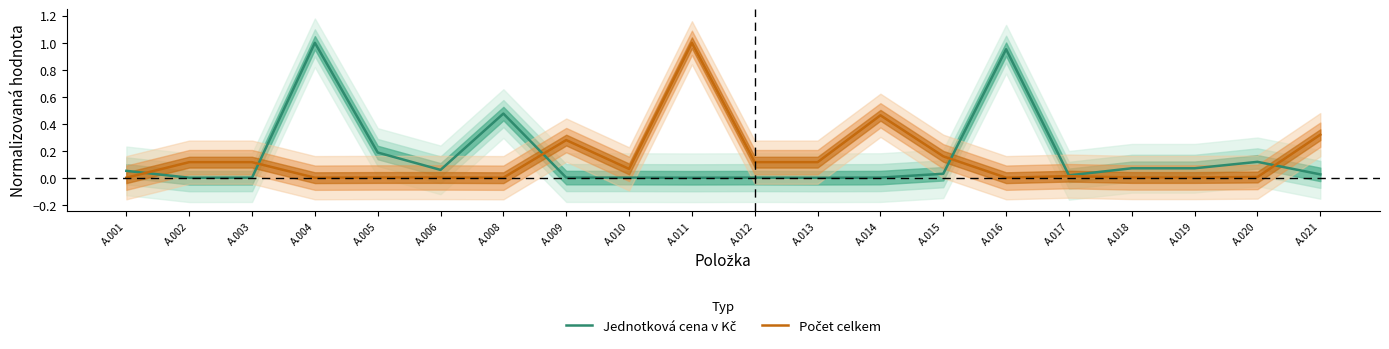

Where is the first local maximum for Jednotková cena v Kč?

A.004